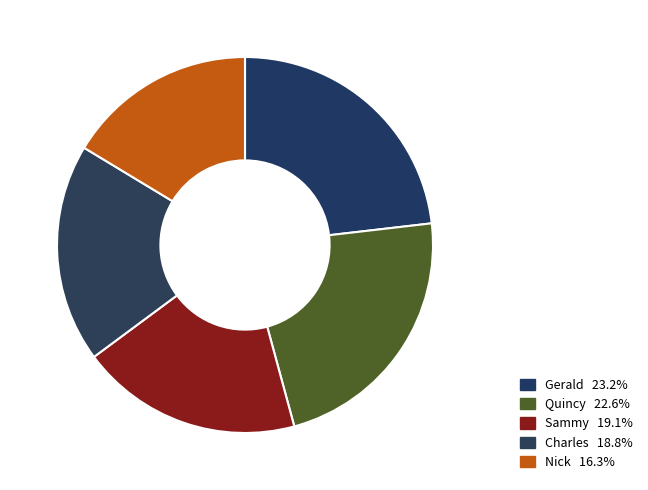

Rank the categories by value from lowest to highest.

Nick, Charles, Sammy, Quincy, Gerald